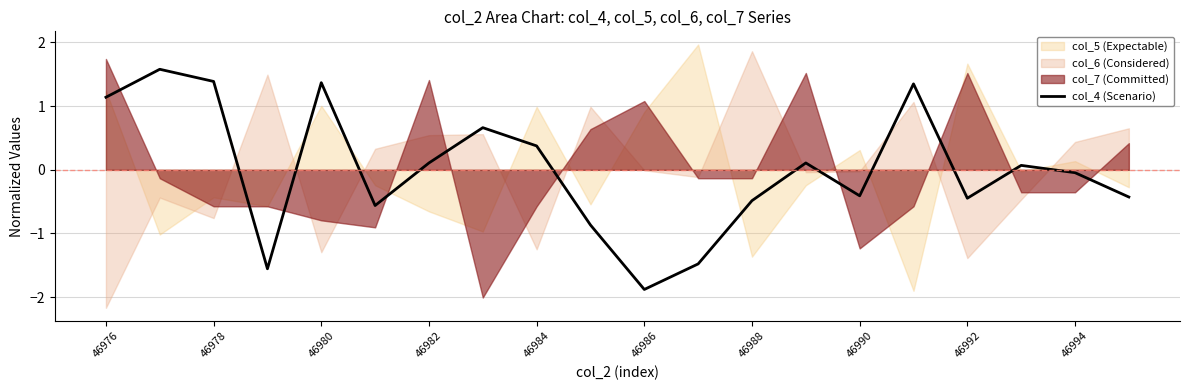

The value of col_4 (Scenario) at 46990 is -0.6. True or false?

False